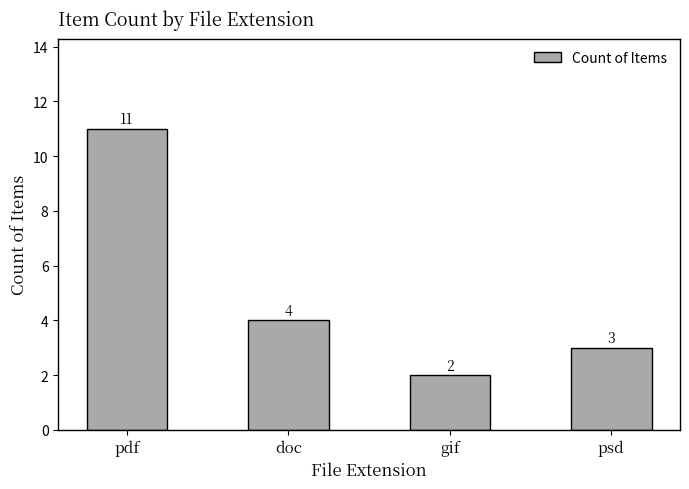

Which has a higher value, doc or pdf?

pdf